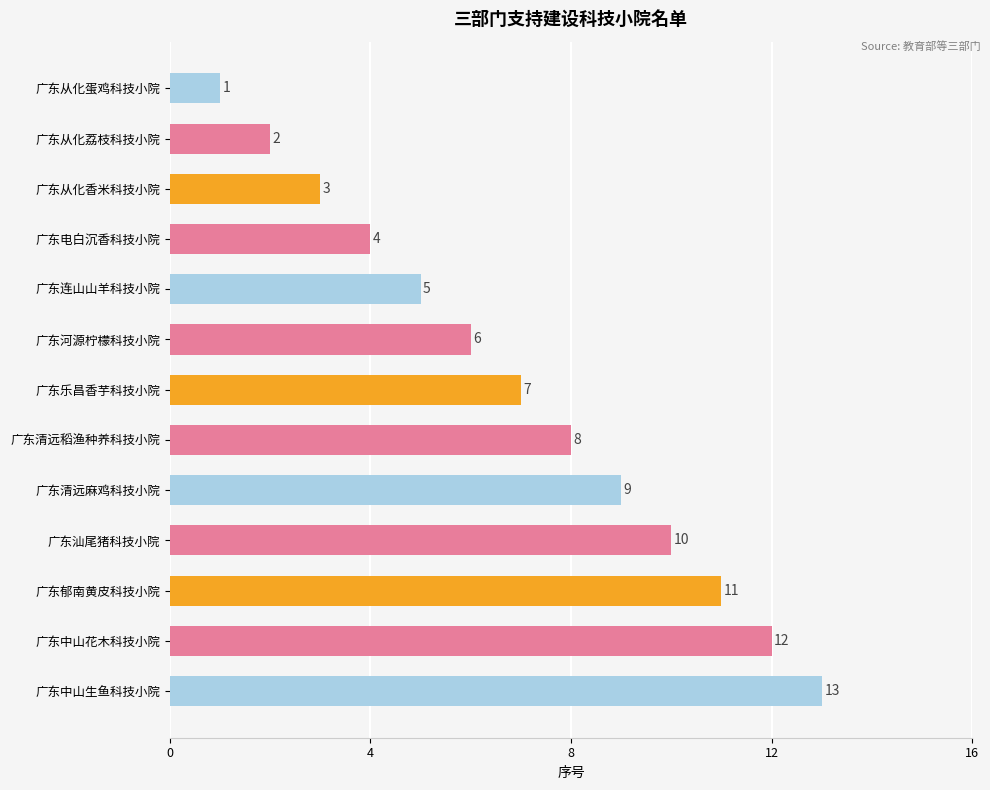

What is the change in value from 广东河源柠檬科技小院 to 广东中山花木科技小院?

+6